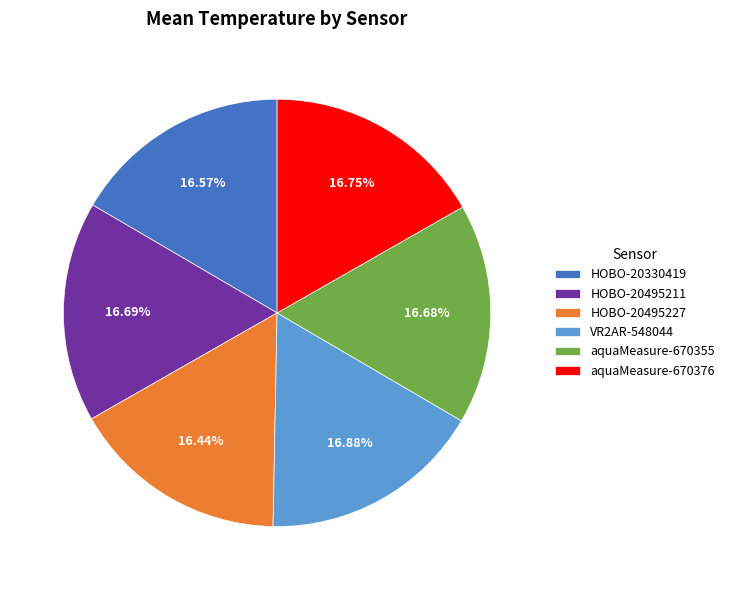

Is there any slice that represents more than half of the pie?

No